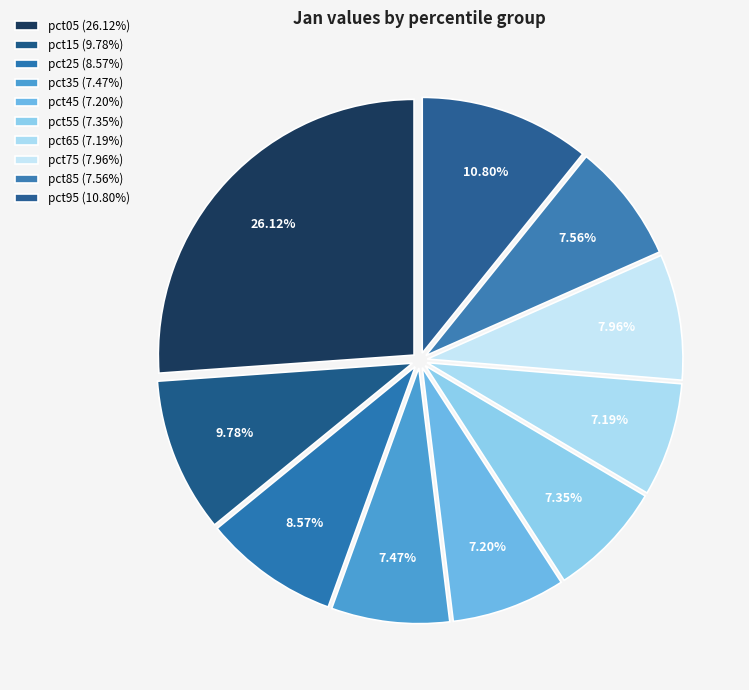

To the nearest percent, what is the combined percentage of pct45 and pct15?

17%